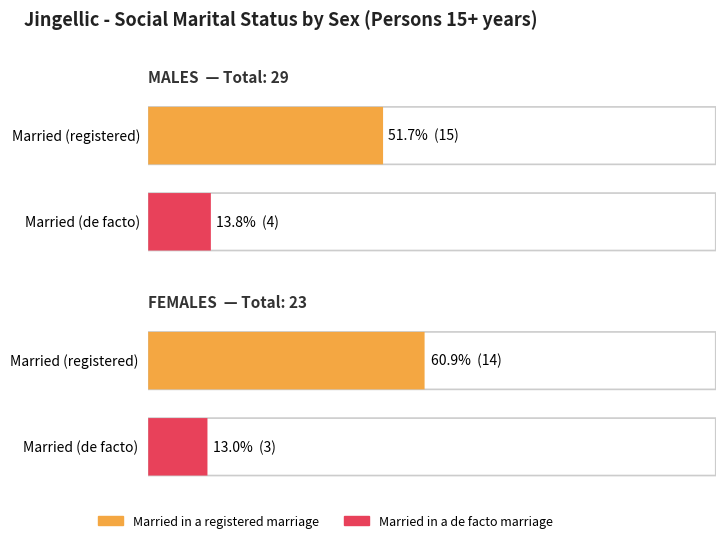

The Married in a de facto marriage series shows 3 at FEMALES. True or false?

True